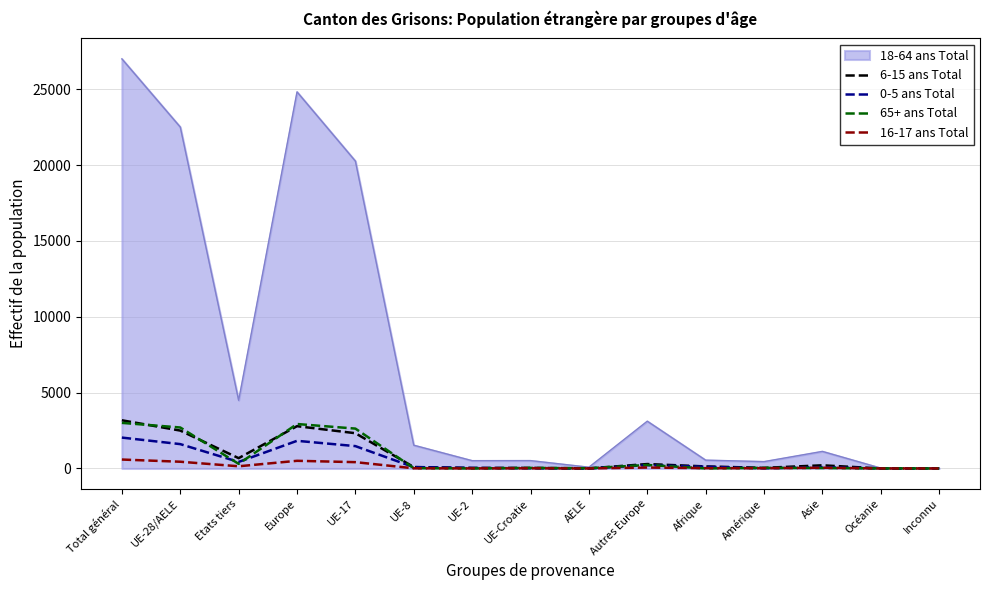

What is the difference between the second highest and second lowest values in the 6-15 ans Total series?

2783